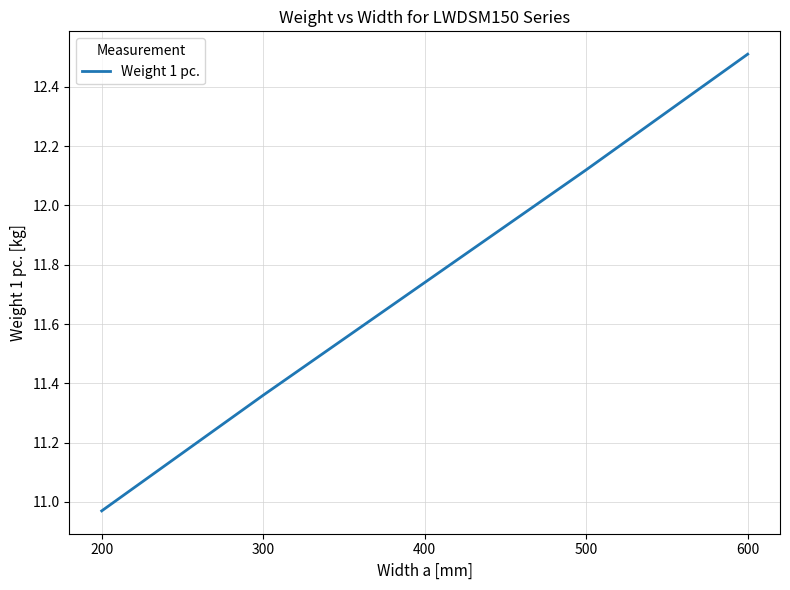

Which has a higher value, 500 or 300?

500